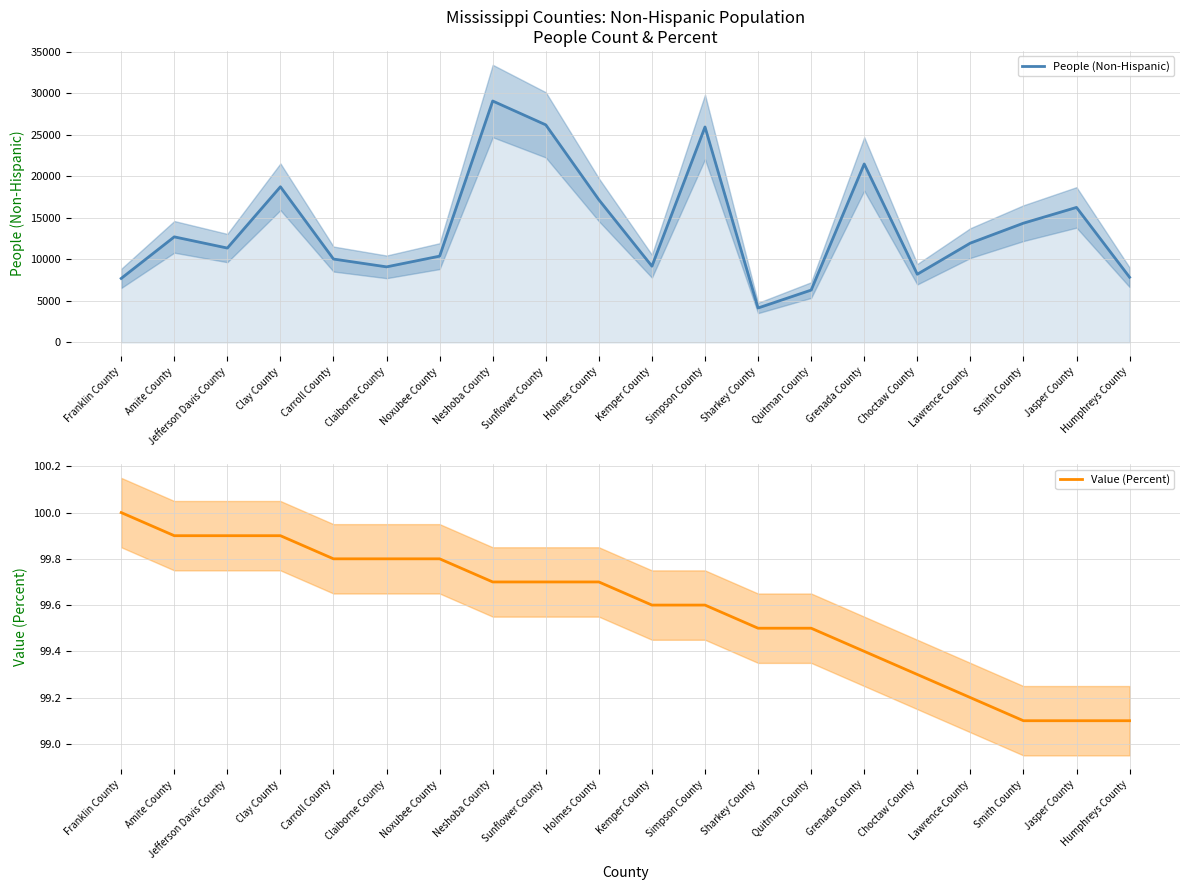

True or false: People (Non-Hispanic) has a value of 2474.1 at Lawrence County.

False